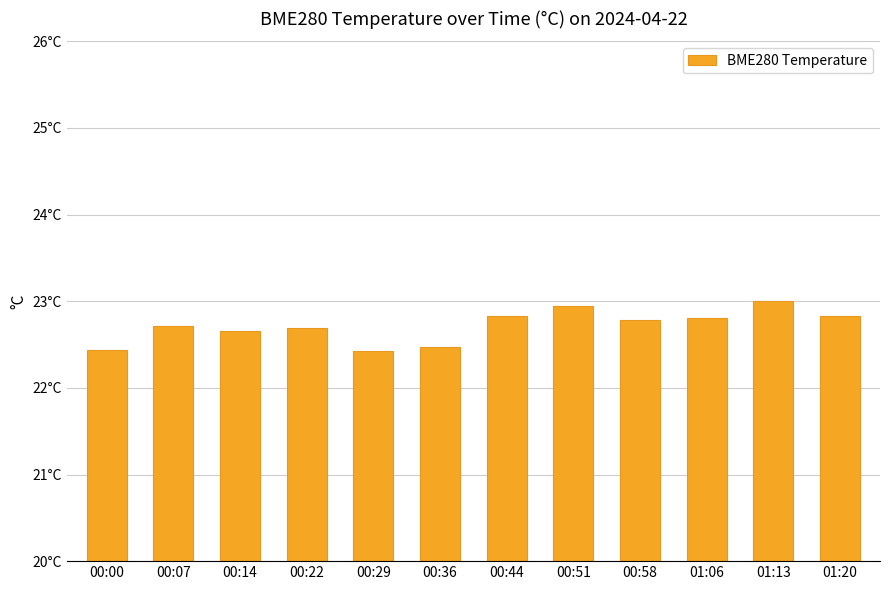

Does the chart contain any negative values?

No